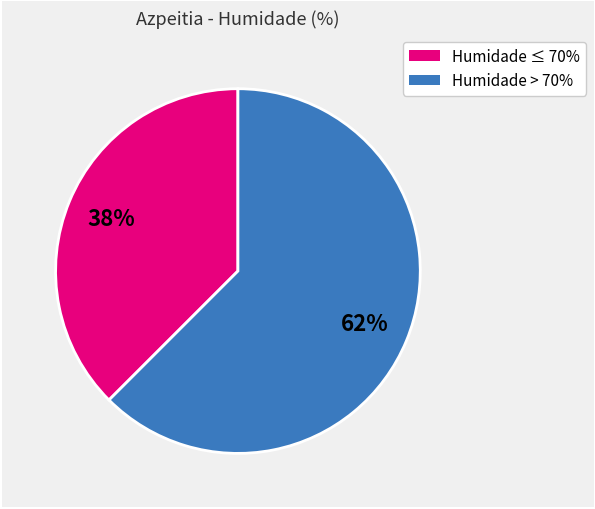

Does any single category account for the majority?

Yes